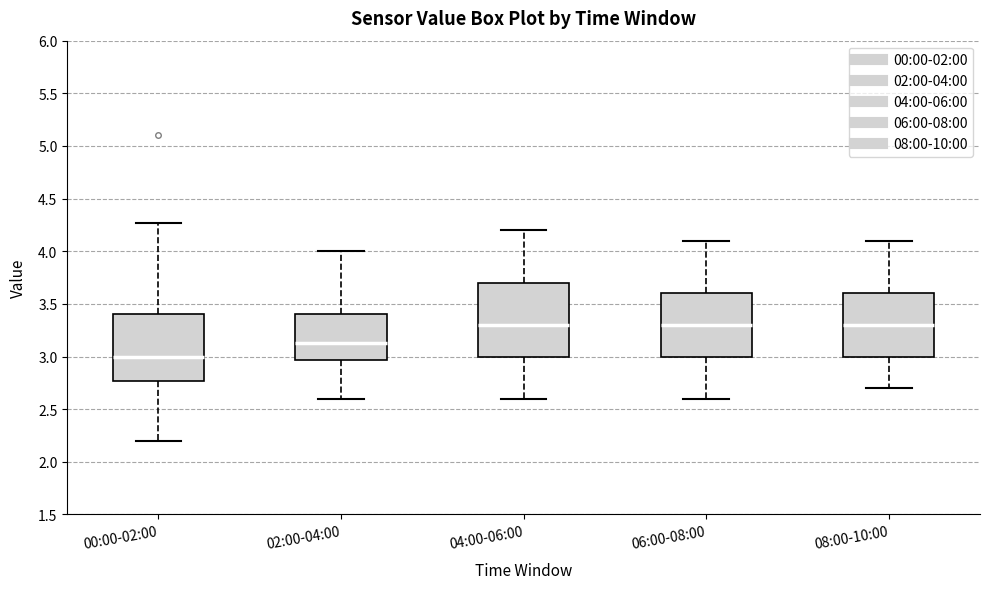

Reading left to right, transcribe this box plot: for each box, give where its median line is, the range the box spans, and where its two whiskers end, as read against the y-axis. The values are not printed on the chart, so give them approximately, as read against the axis.

00:00-02:00: median 3.00, box 2.75 to 3.40, whiskers 2.20 to 4.25
02:00-04:00: median 3.15, box 2.95 to 3.40, whiskers 2.60 to 4.00
04:00-06:00: median 3.30, box 3.00 to 3.70, whiskers 2.60 to 4.20
06:00-08:00: median 3.30, box 3.00 to 3.60, whiskers 2.60 to 4.10
08:00-10:00: median 3.30, box 3.00 to 3.60, whiskers 2.70 to 4.10